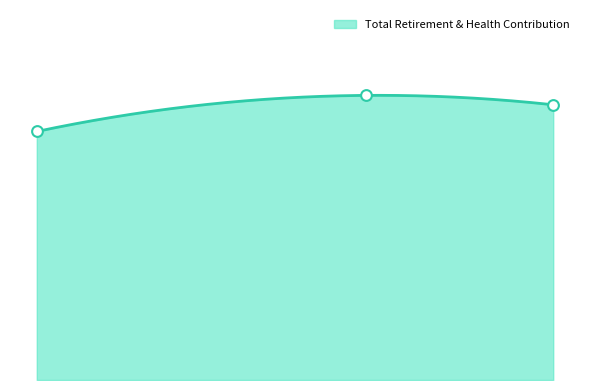

What is the ratio of the value at 64395.0 to the value at 71394.0?

1.0